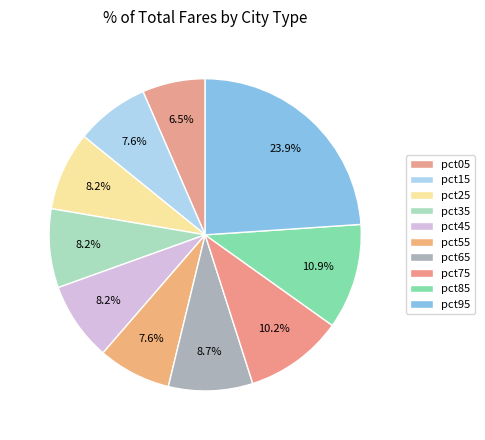

Which category has the smallest portion of the pie?

pct05